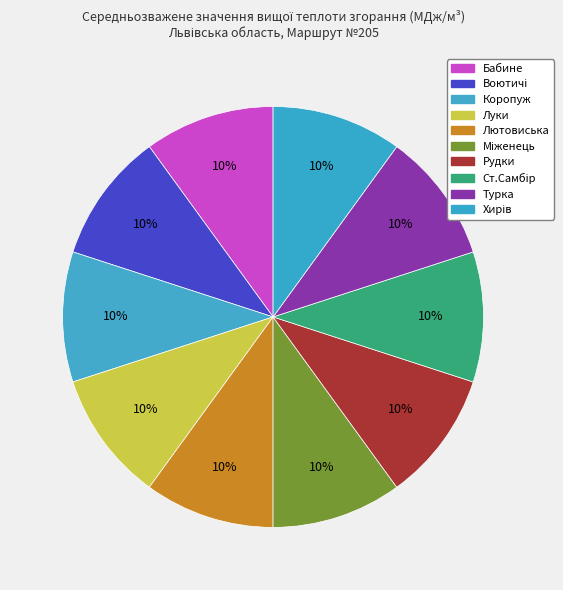

What is the total percentage of Турка and Рудки?

20.0%